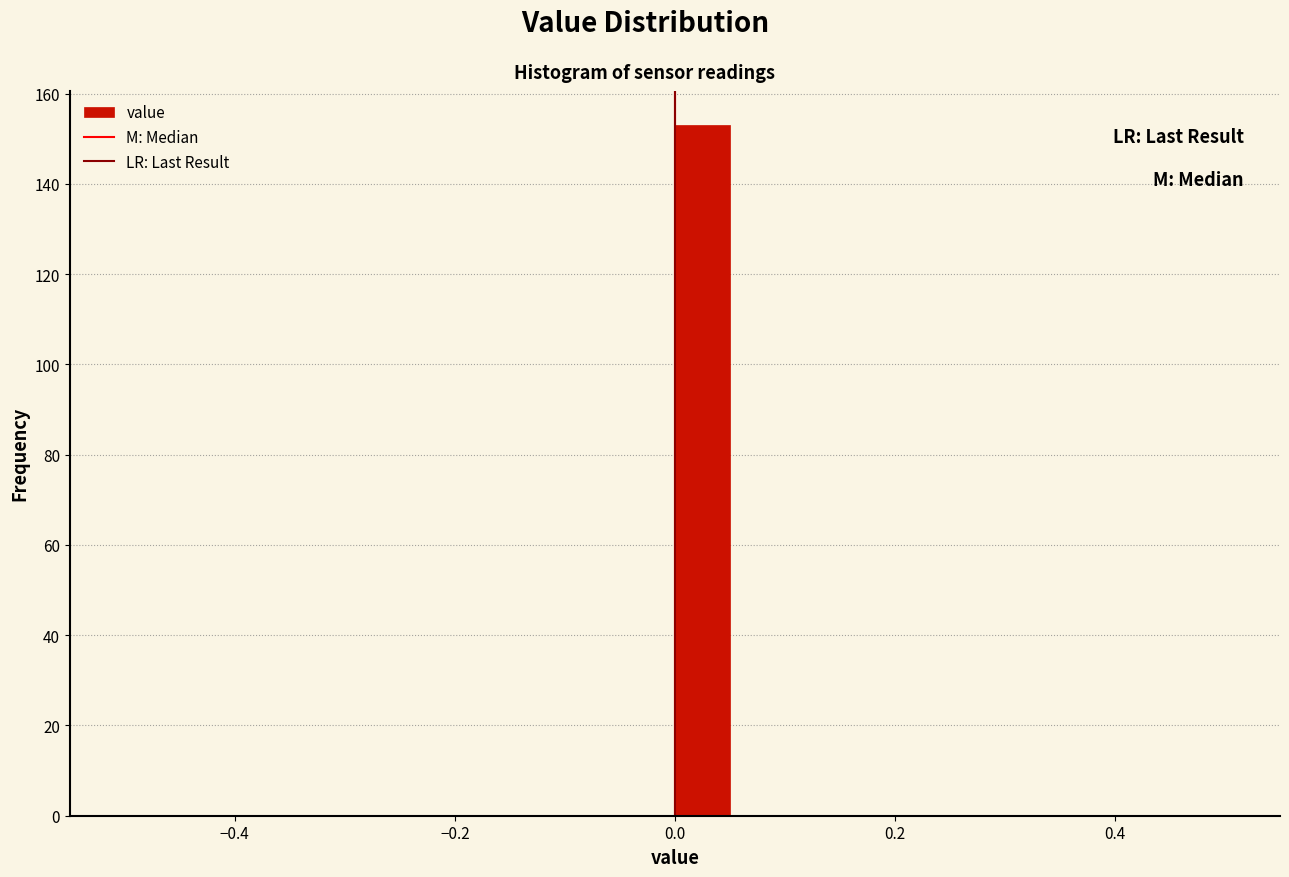

Read against the x-axis, roughly where is the centre of the tallest bar?

0.02